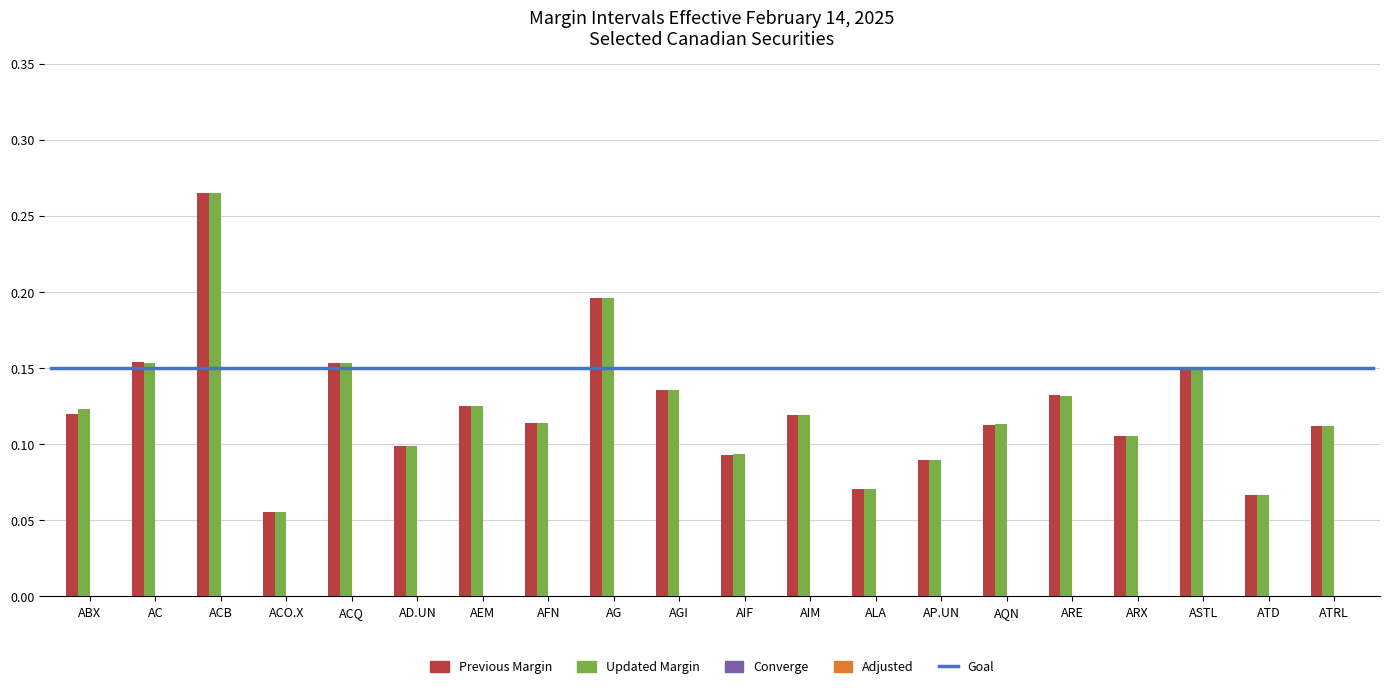

Count the Previous Margin values in the range 0 to 1.

20